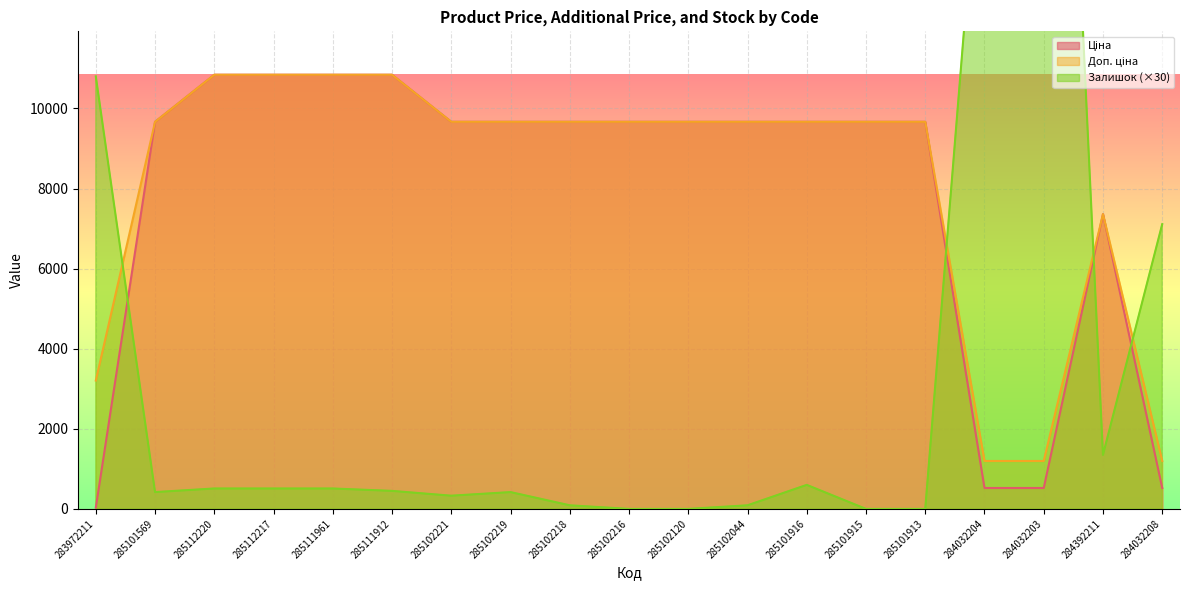

What position from the left is 284032204?

16